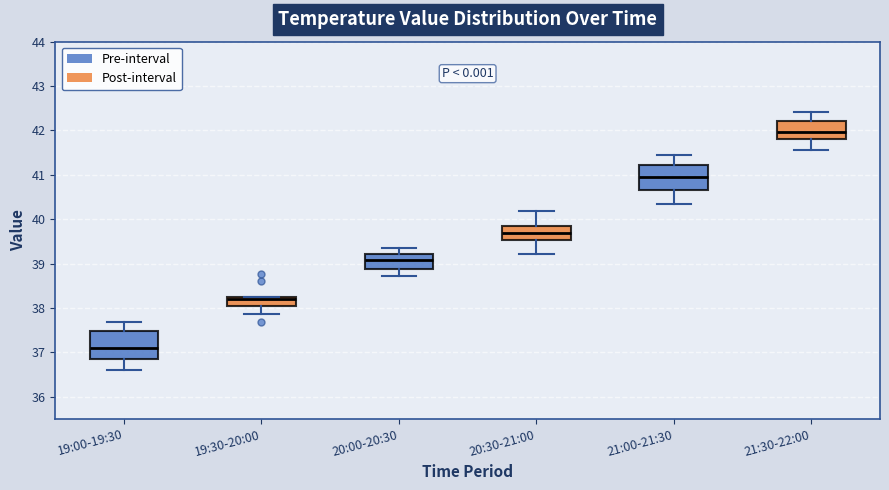

Where does the lower whisker of the box for 20:30-21:00 end on the y-axis? The values are not printed on the chart, so give them approximately, as read against the axis.

39.2